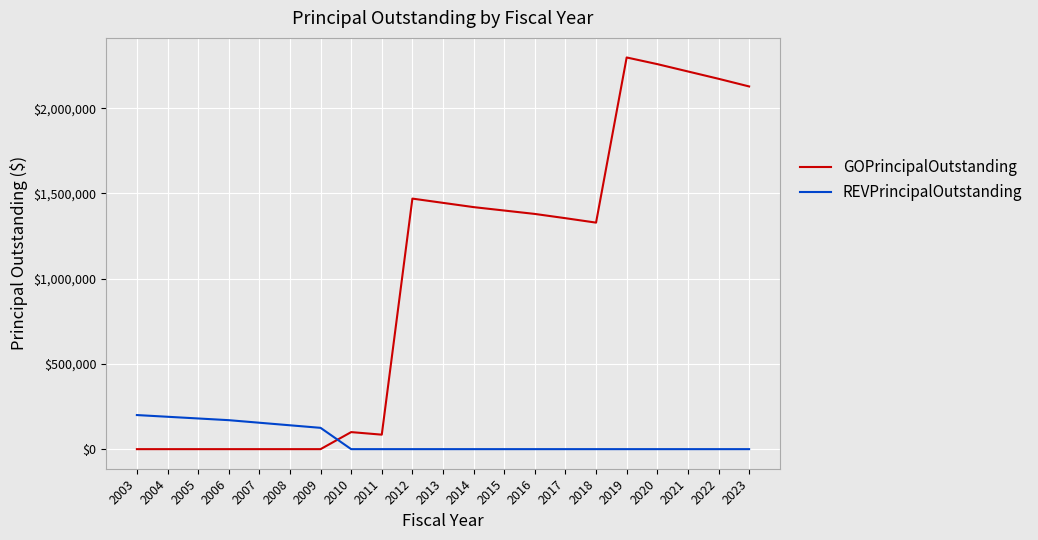

After their last crossing, which series has the higher values: GOPrincipalOutstanding or REVPrincipalOutstanding?

GOPrincipalOutstanding